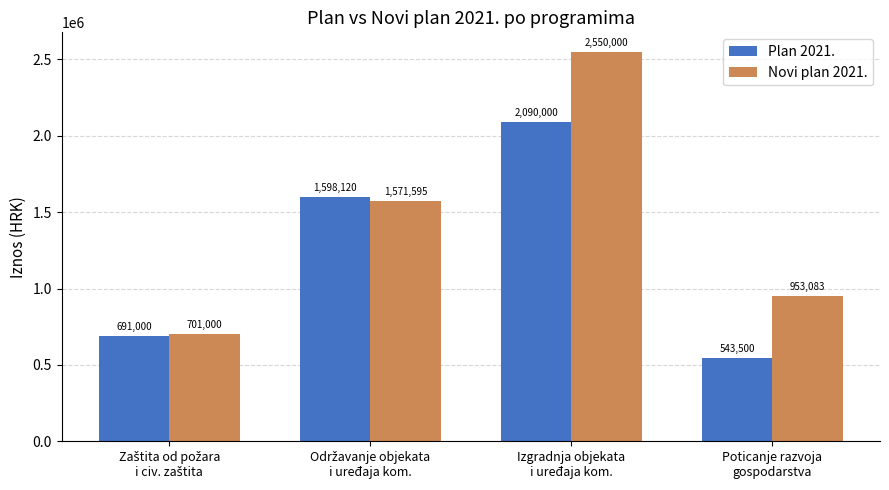

List the series in order of their overall mean, lowest first.

Plan 2021., Novi plan 2021.